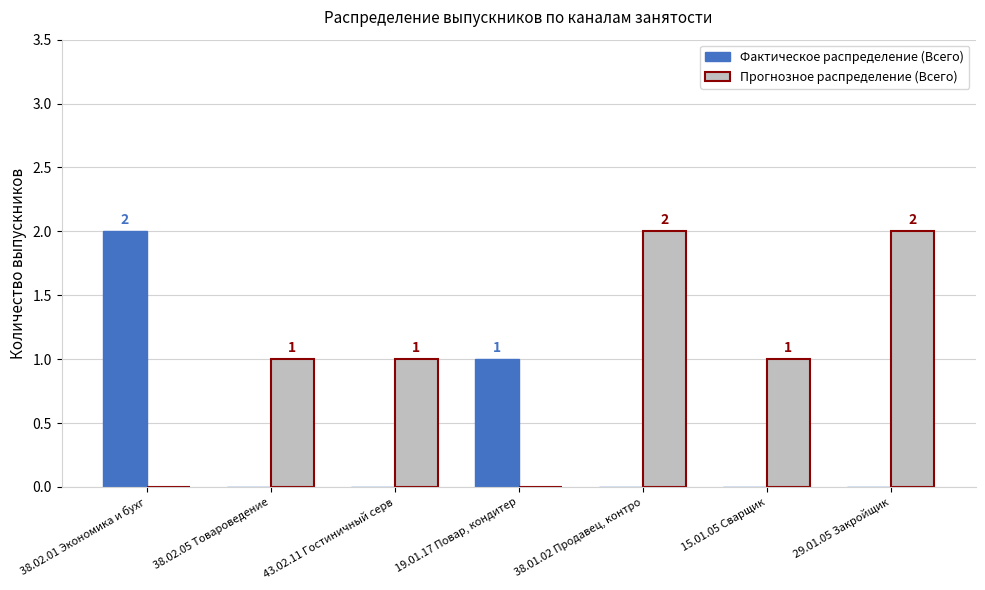

Which category has the highest value in the Фактическое распределение (Всего) series?

38.02.01 Экономика и бухг